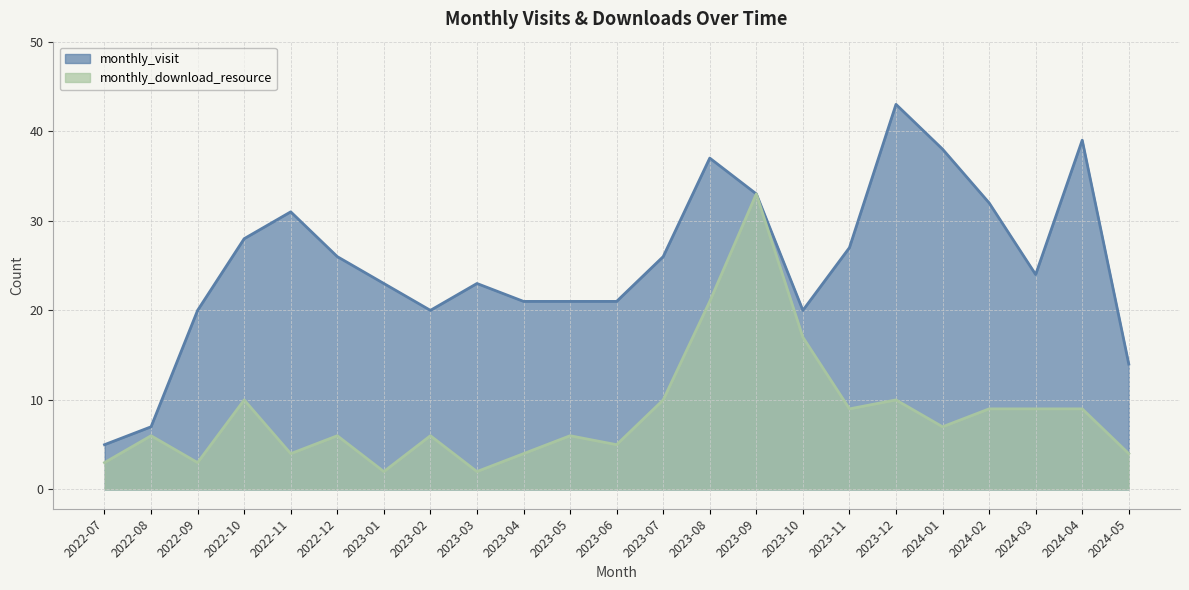

Rank the categories by monthly_visit value from lowest to highest.

2022-07, 2022-08, 2024-05, 2022-09, 2023-02, 2023-10, 2023-04, 2023-05, 2023-06, 2023-01, 2023-03, 2024-03, 2022-12, 2023-07, 2023-11, 2022-10, 2022-11, 2024-02, 2023-09, 2023-08, 2024-01, 2024-04, 2023-12